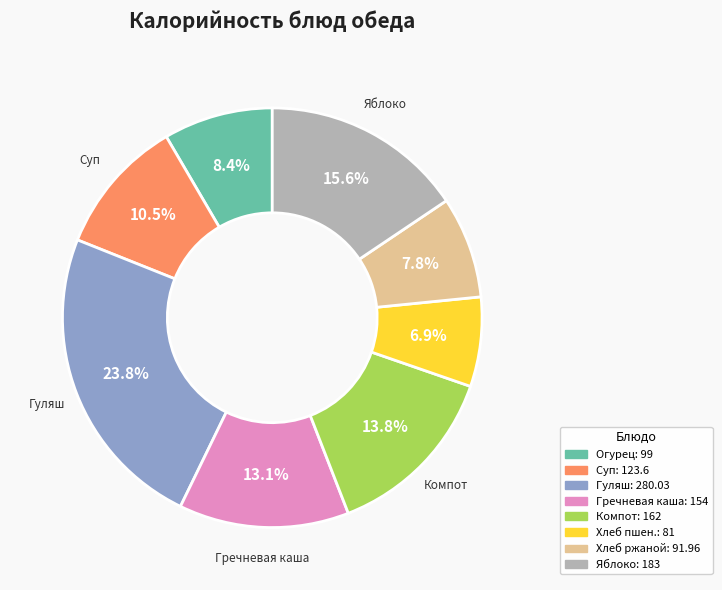

Does any single category account for the majority?

No